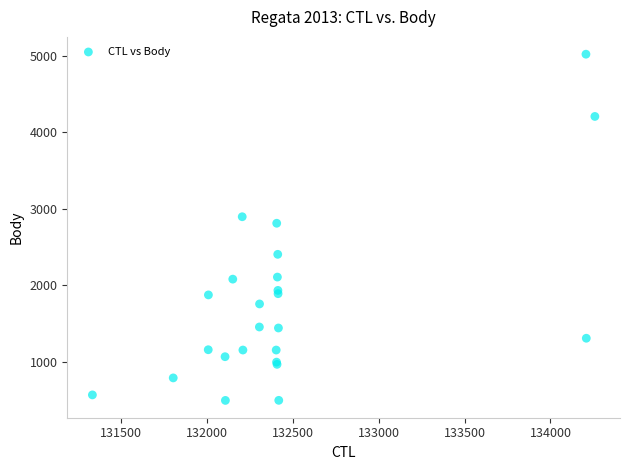

What Y value in the scatter plot is closest to 2759?

2812